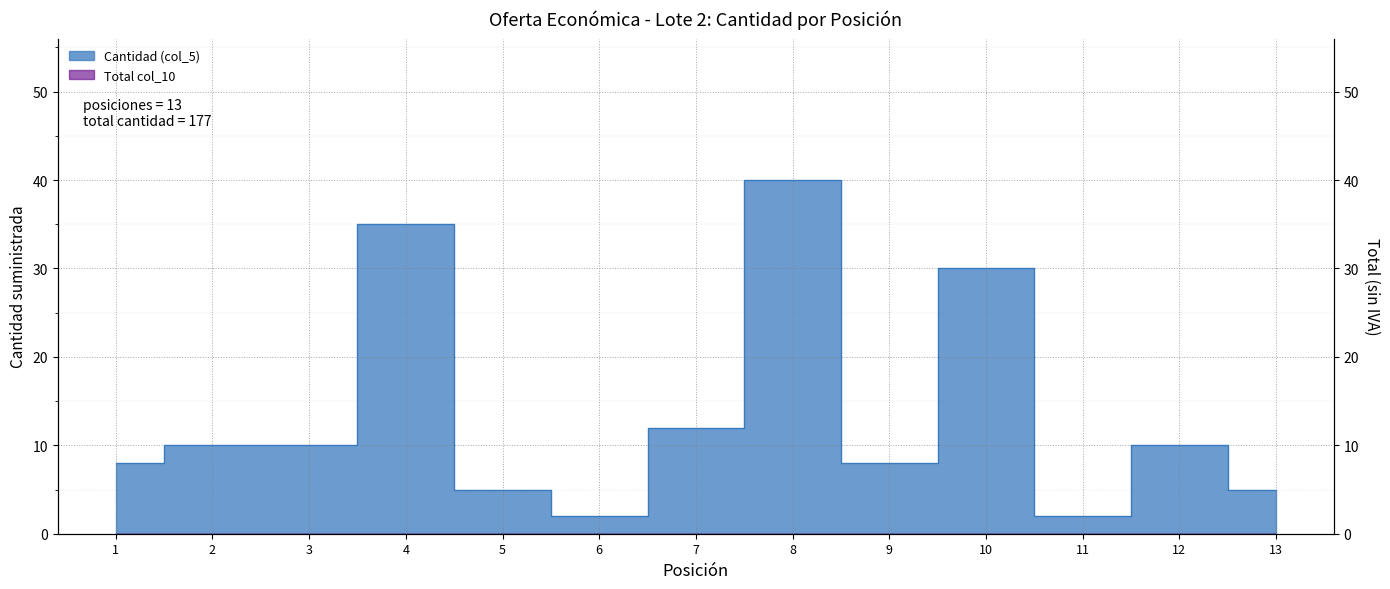

How many interior local valleys (lower than both neighbors) does the data have?

3